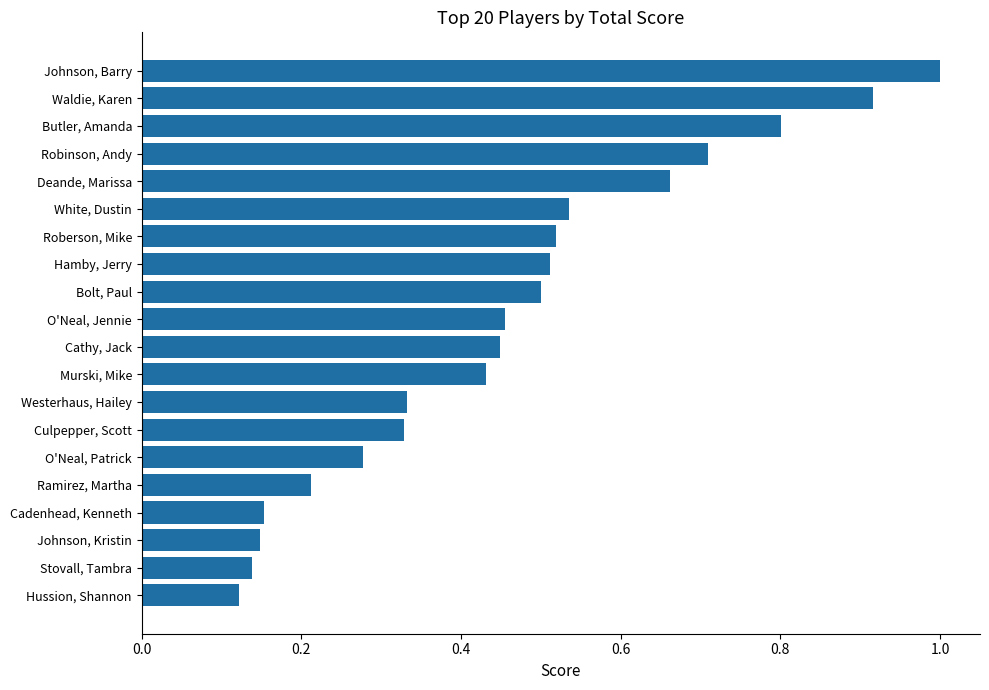

How many data points does each series have?

20